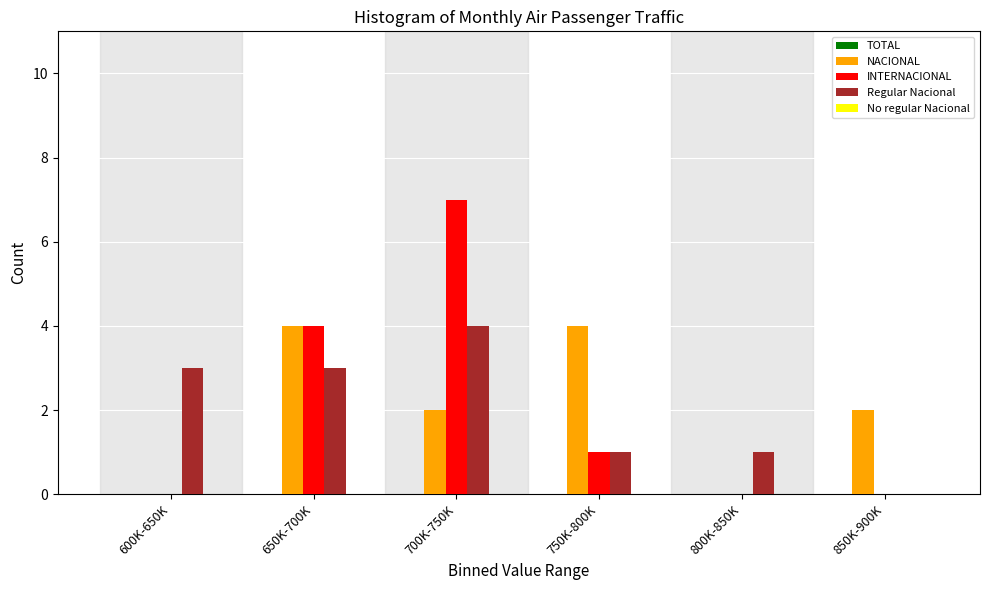

Reading left to right, list all the values displayed in this chart.

NACIONAL: 600K-650K=0	650K-700K=4	700K-750K=2	750K-800K=4	800K-850K=0	850K-900K=2
INTERNACIONAL: 600K-650K=0	650K-700K=4	700K-750K=7	750K-800K=1	800K-850K=0	850K-900K=0
Regular Nacional: 600K-650K=3	650K-700K=3	700K-750K=4	750K-800K=1	800K-850K=1	850K-900K=0